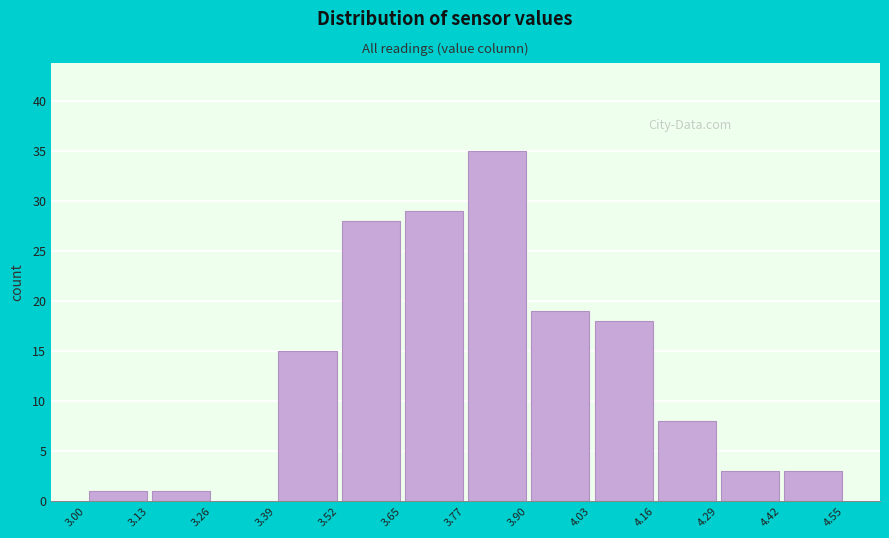

Reading left to right, list every bar in this chart as the range it spans on the x-axis followed by its height. The values are not printed on the chart, so give them approximately, as read against the axis.

3.00 to 3.13: 1
3.13 to 3.26: 1
3.26 to 3.39: 0
3.39 to 3.52: 15
3.52 to 3.65: 28
3.65 to 3.77: 29
3.77 to 3.90: 35
3.90 to 4.03: 19
4.03 to 4.16: 18
4.16 to 4.29: 8
4.29 to 4.42: 3
4.42 to 4.55: 3